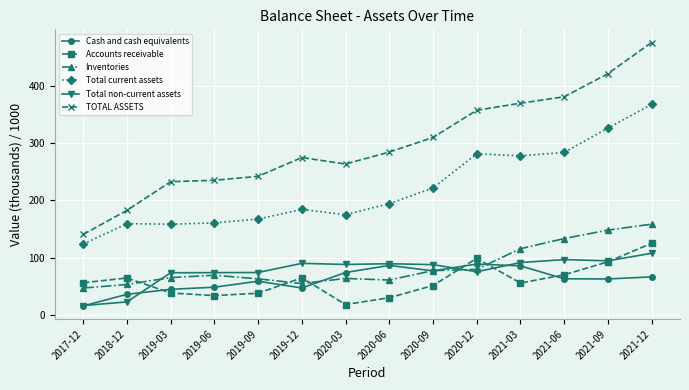

True or false: Total non-current assets and Total current assets intersect in this chart.

False